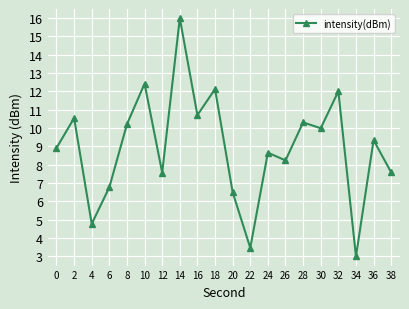

Does the chart have visible grid lines?

Yes